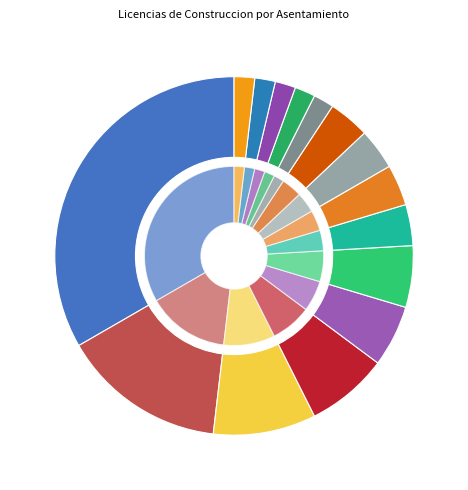

What is the change in value from VERGEL DEL VALLE to PROGRESO NORTE?

-1